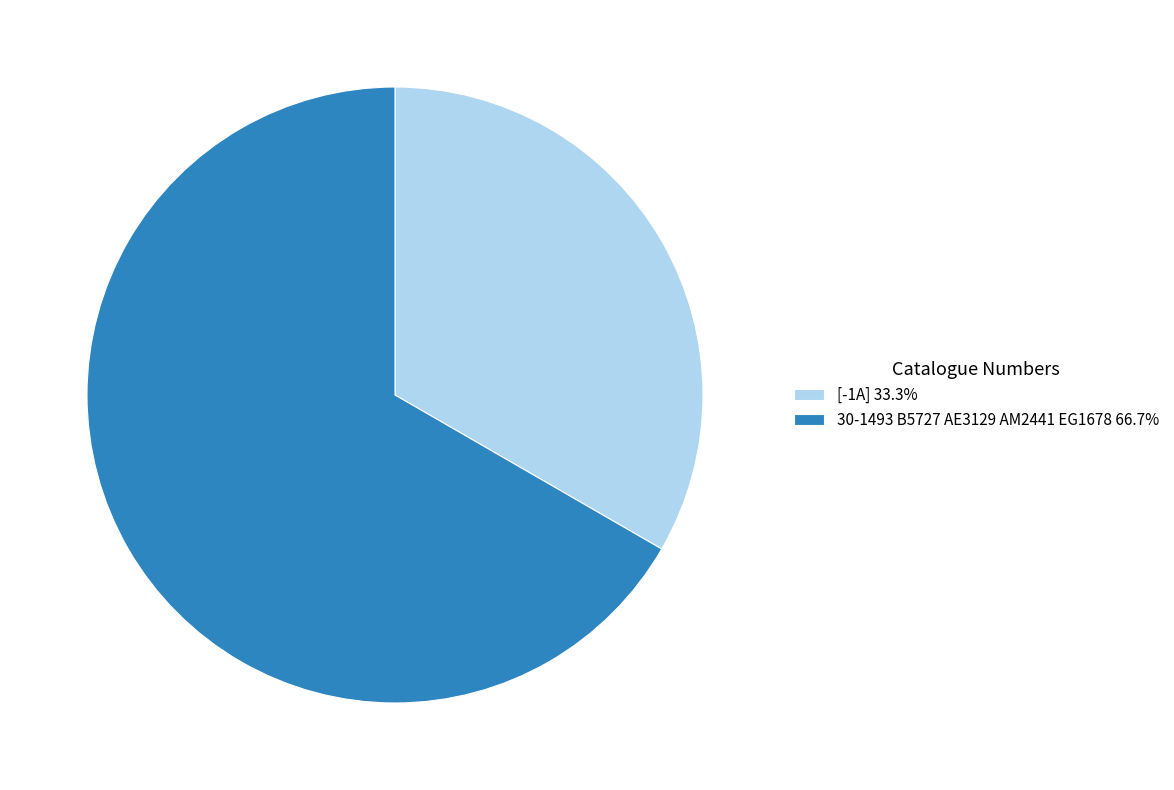

How many segments does this pie chart have?

2